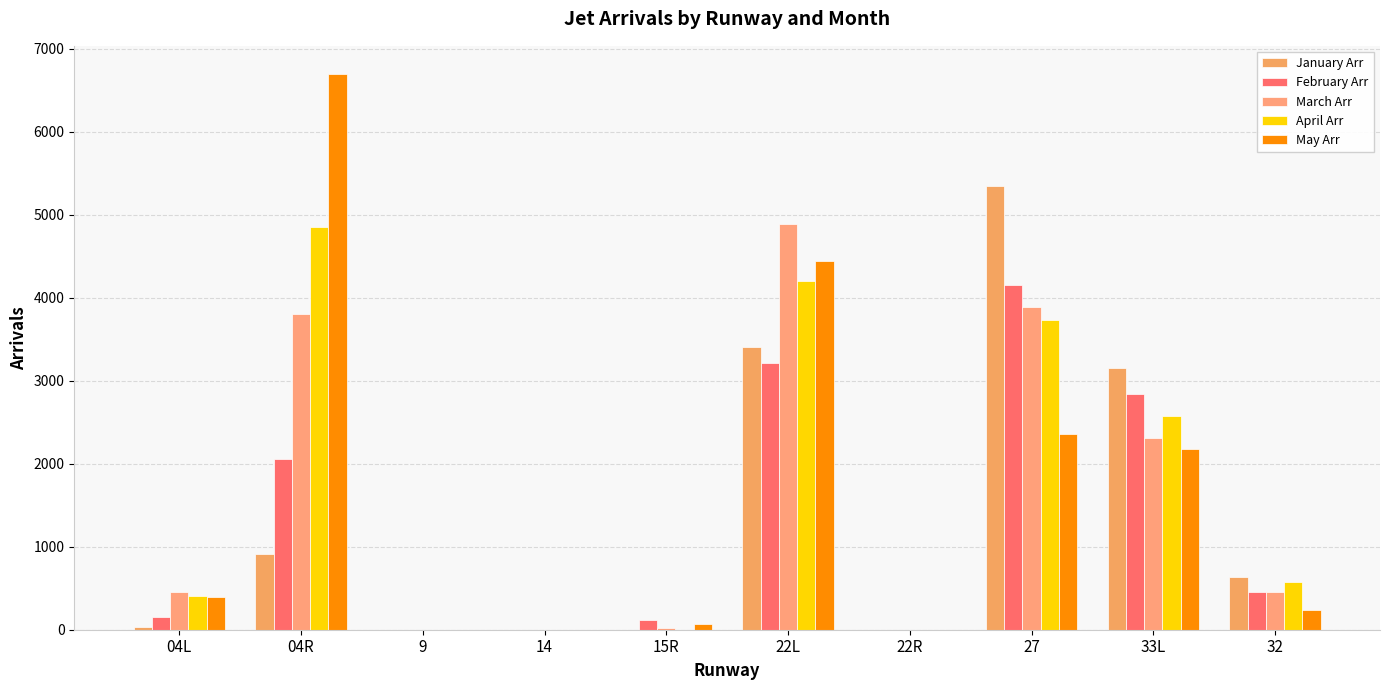

How many series are shown in this chart?

5